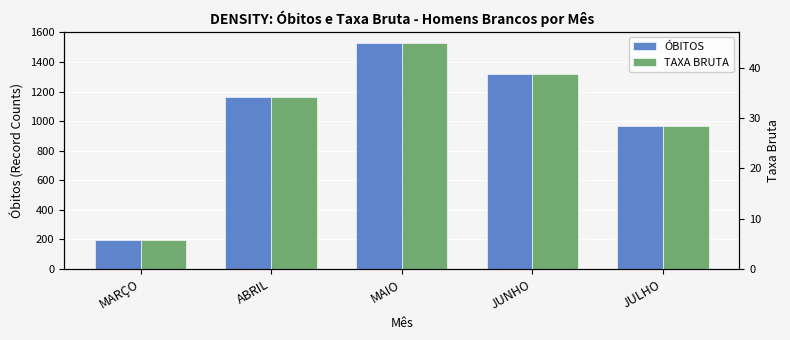

At which label does TAXA BRUTA first exceed 34?

ABRIL